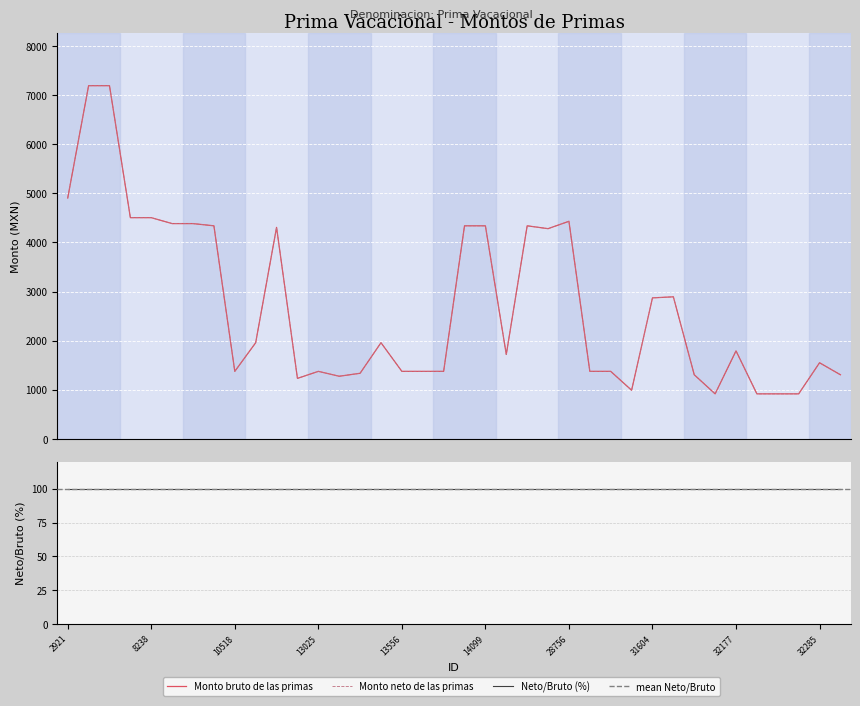

How many lines are shown in the chart?

2